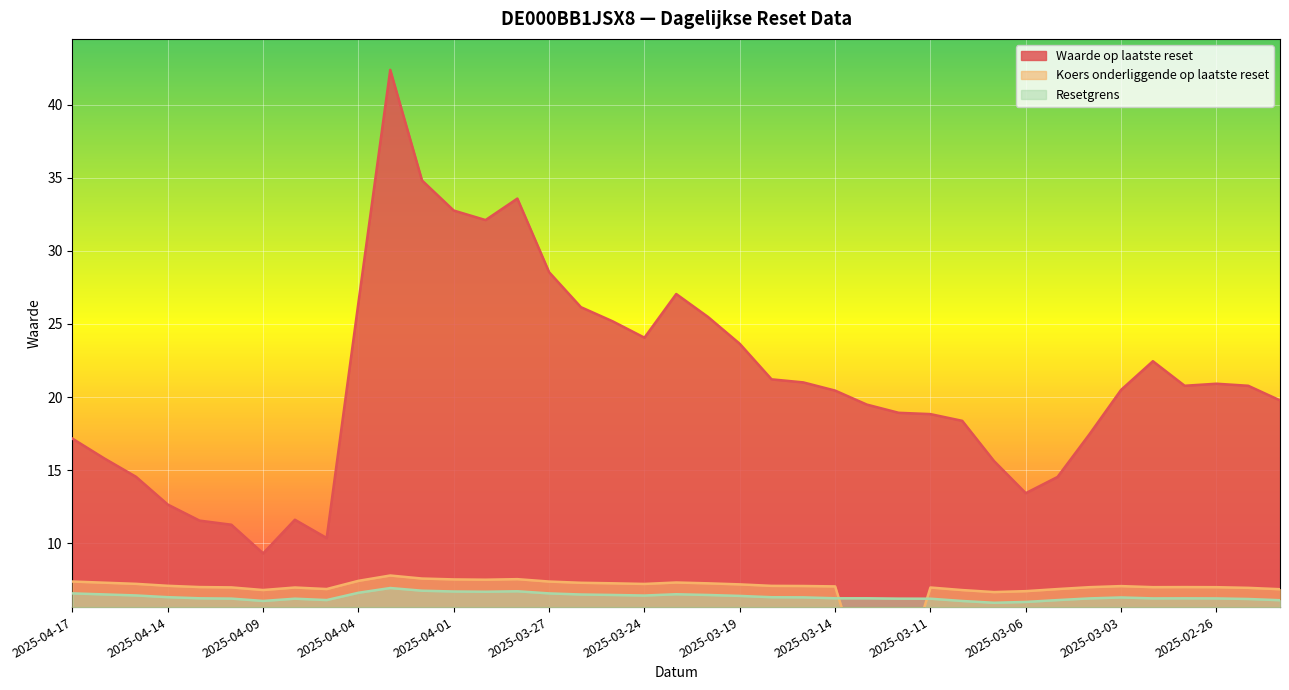

What position from the left is 2025-02-28?

35